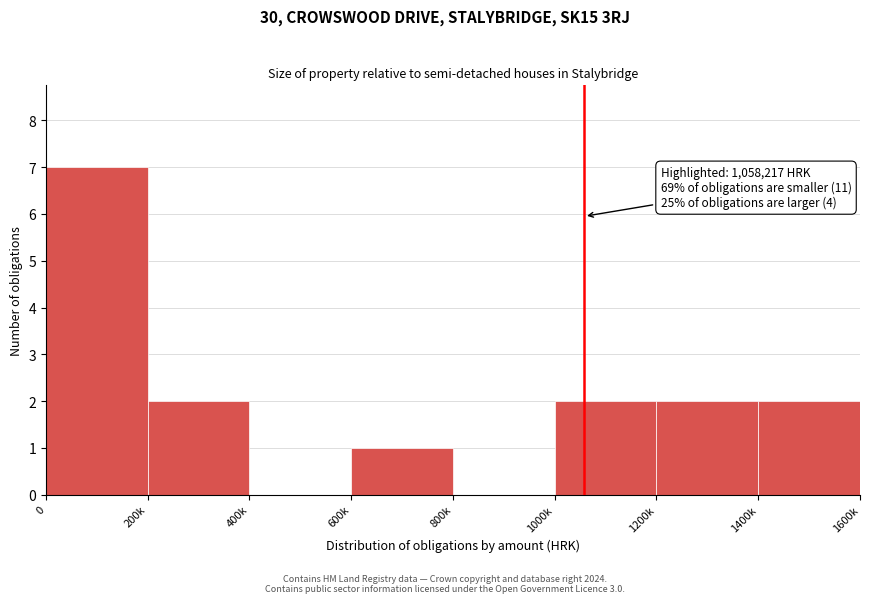

Reading left to right, transcribe all the data shown in this chart.

0=7	200k=2	400k=0	600k=1	800k=0	1000k=2	1200k=2	1400k=2